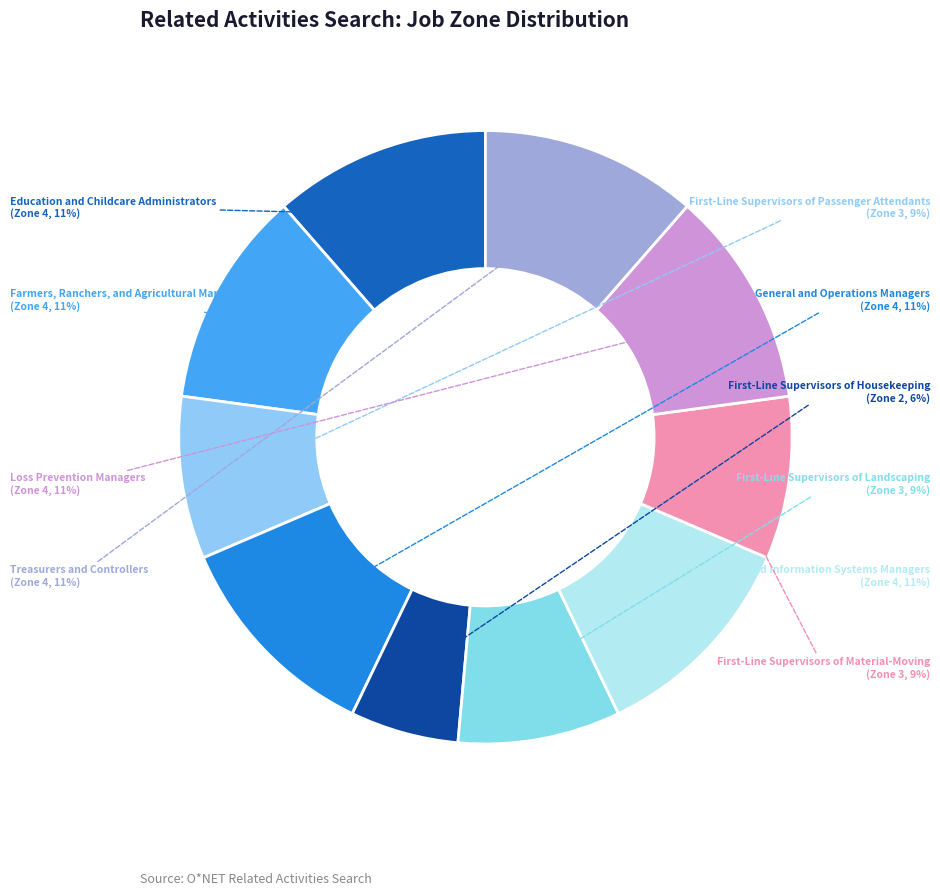

Does Education and Childcare Administrators account for over 50% of the chart?

No